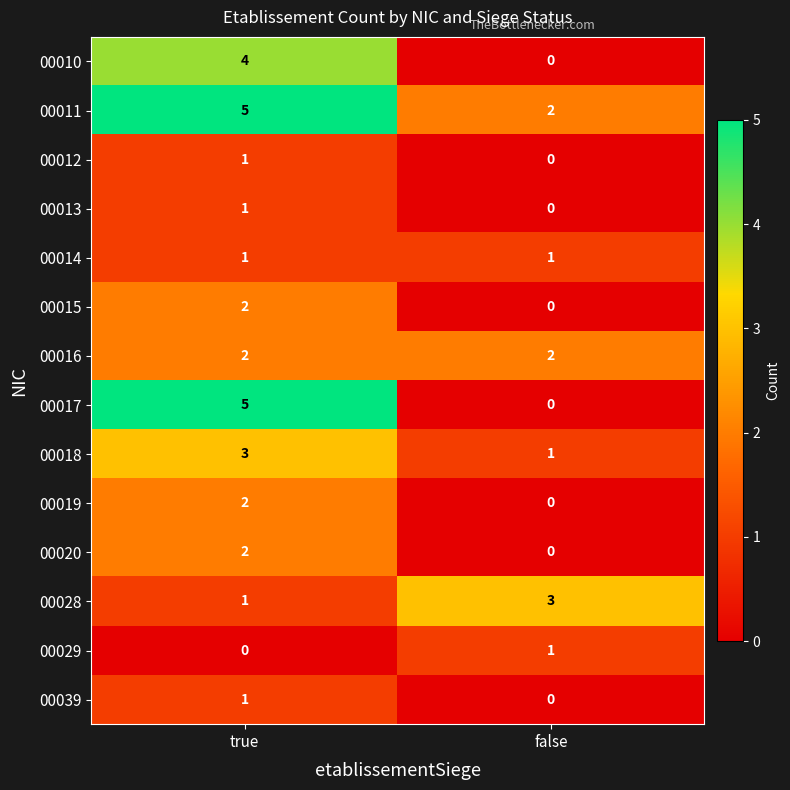

Reading left to right, transcribe all the data shown in this chart.

00010: true=4	false=0
00011: true=5	false=2
00012: true=1	false=0
00013: true=1	false=0
00014: true=1	false=1
00015: true=2	false=0
00016: true=2	false=2
00017: true=5	false=0
00018: true=3	false=1
00019: true=2	false=0
00020: true=2	false=0
00028: true=1	false=3
00029: true=0	false=1
00039: true=1	false=0